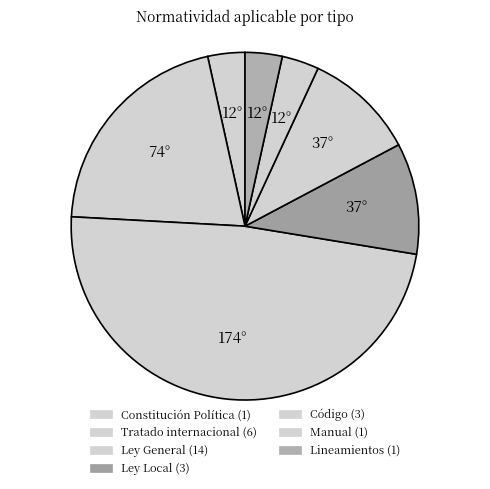

What is the largest slice in the pie chart?

Ley General